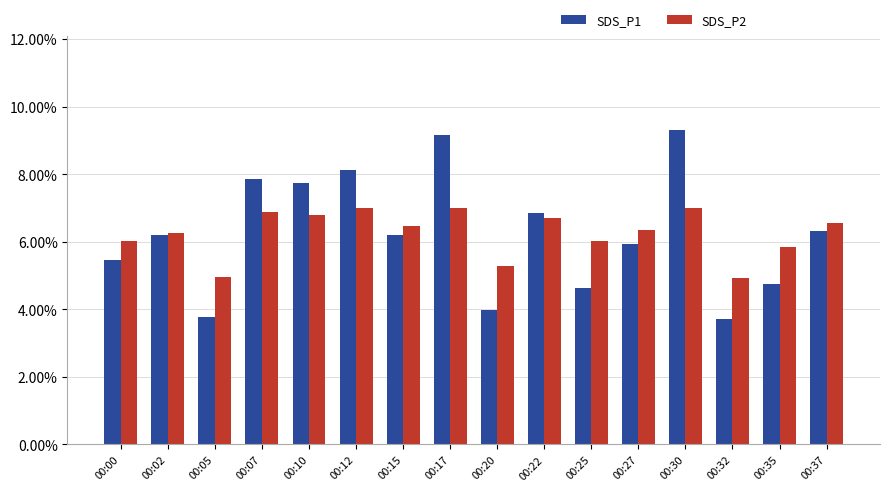

List the labels in order of SDS_P2 value, smallest first.

00:32, 00:05, 00:20, 00:35, 00:25, 00:00, 00:02, 00:27, 00:15, 00:37, 00:22, 00:10, 00:07, 00:12, 00:17, 00:30